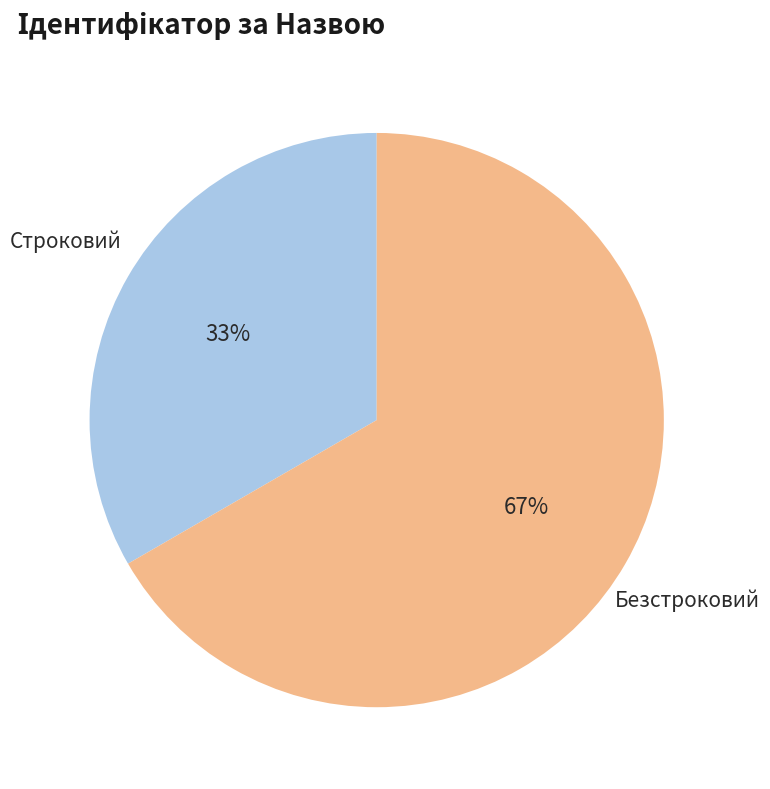

To the nearest percent, what is the average slice percentage?

50%